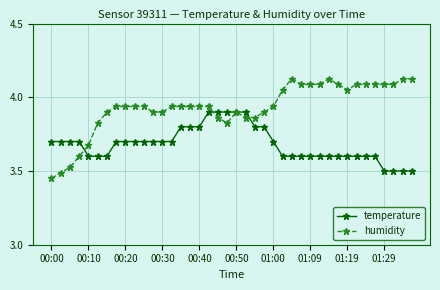

Which series has the largest total across all categories?

humidity